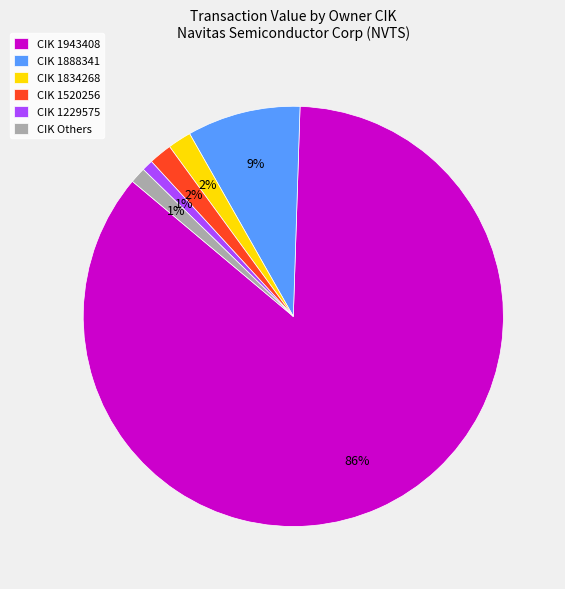

What percentage is the CIK 1888341 slice, to the nearest percent?

9%